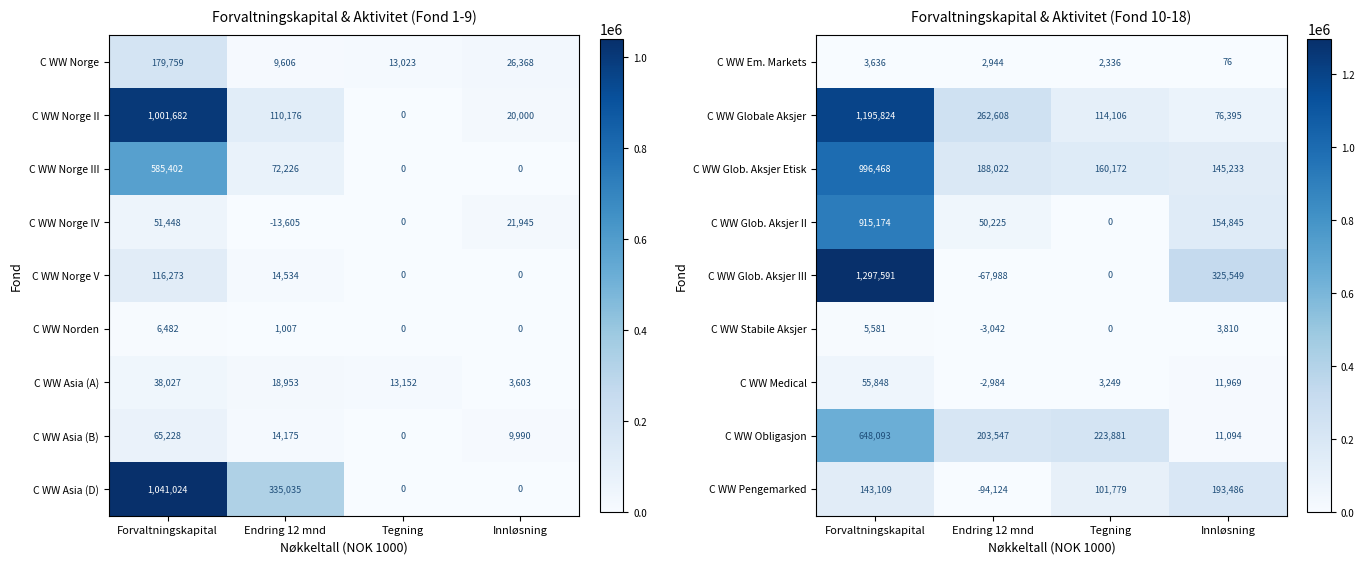

At how many categories does at least one series exceed 701081?

1